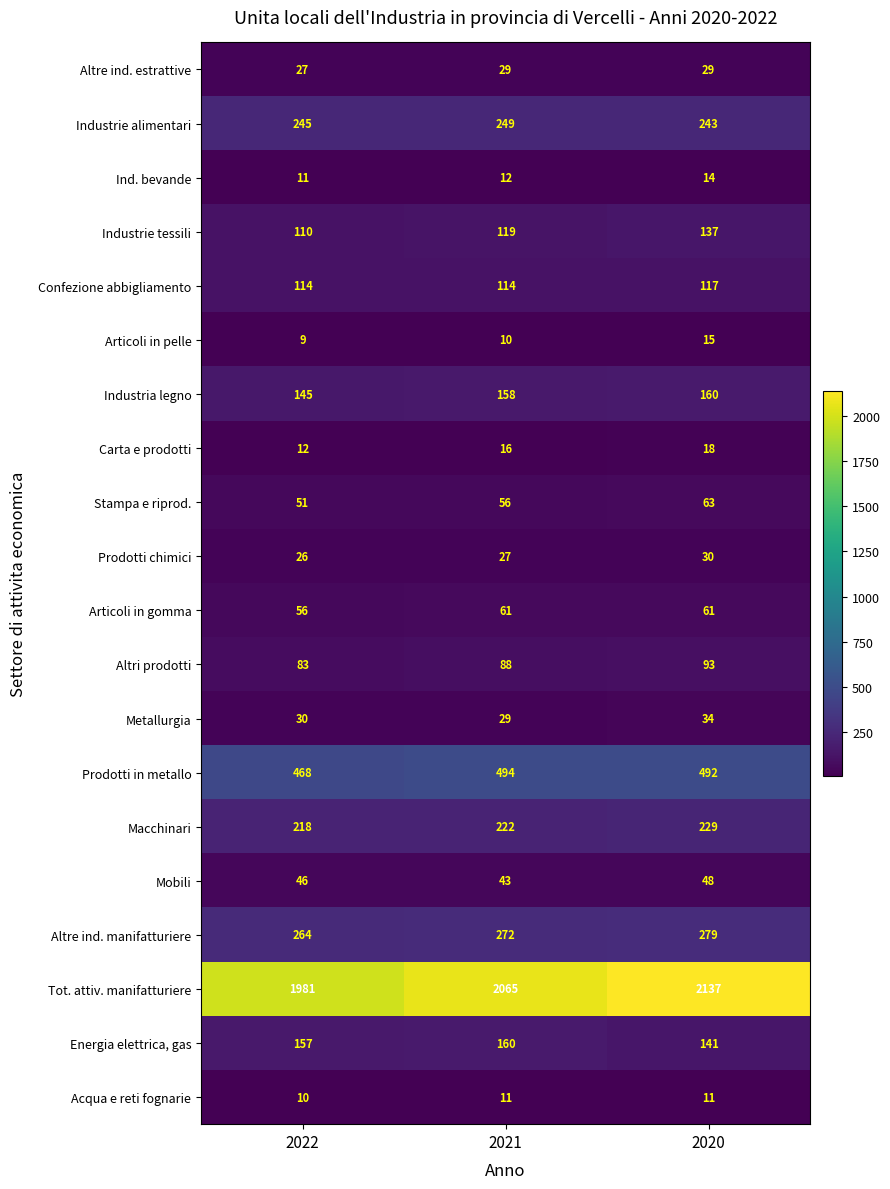

Where is Prodotti chimici nearest to the value 28?

2021